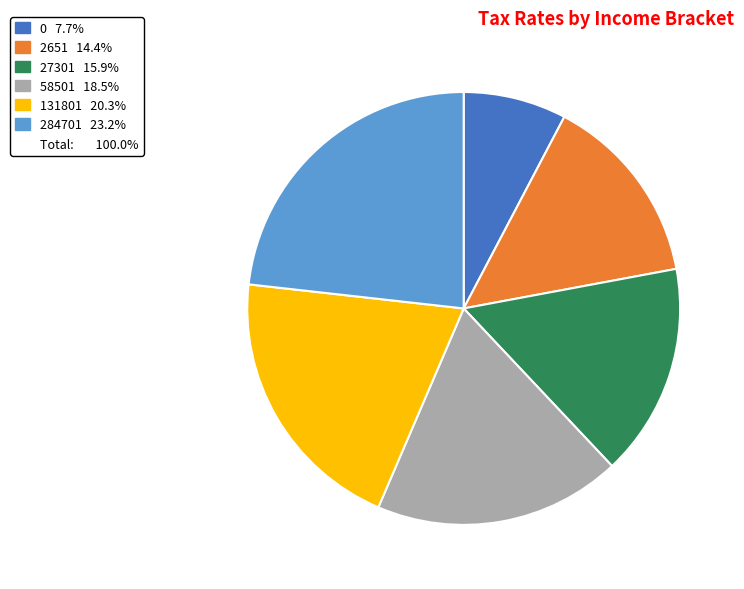

Is there a majority slice in this chart?

No